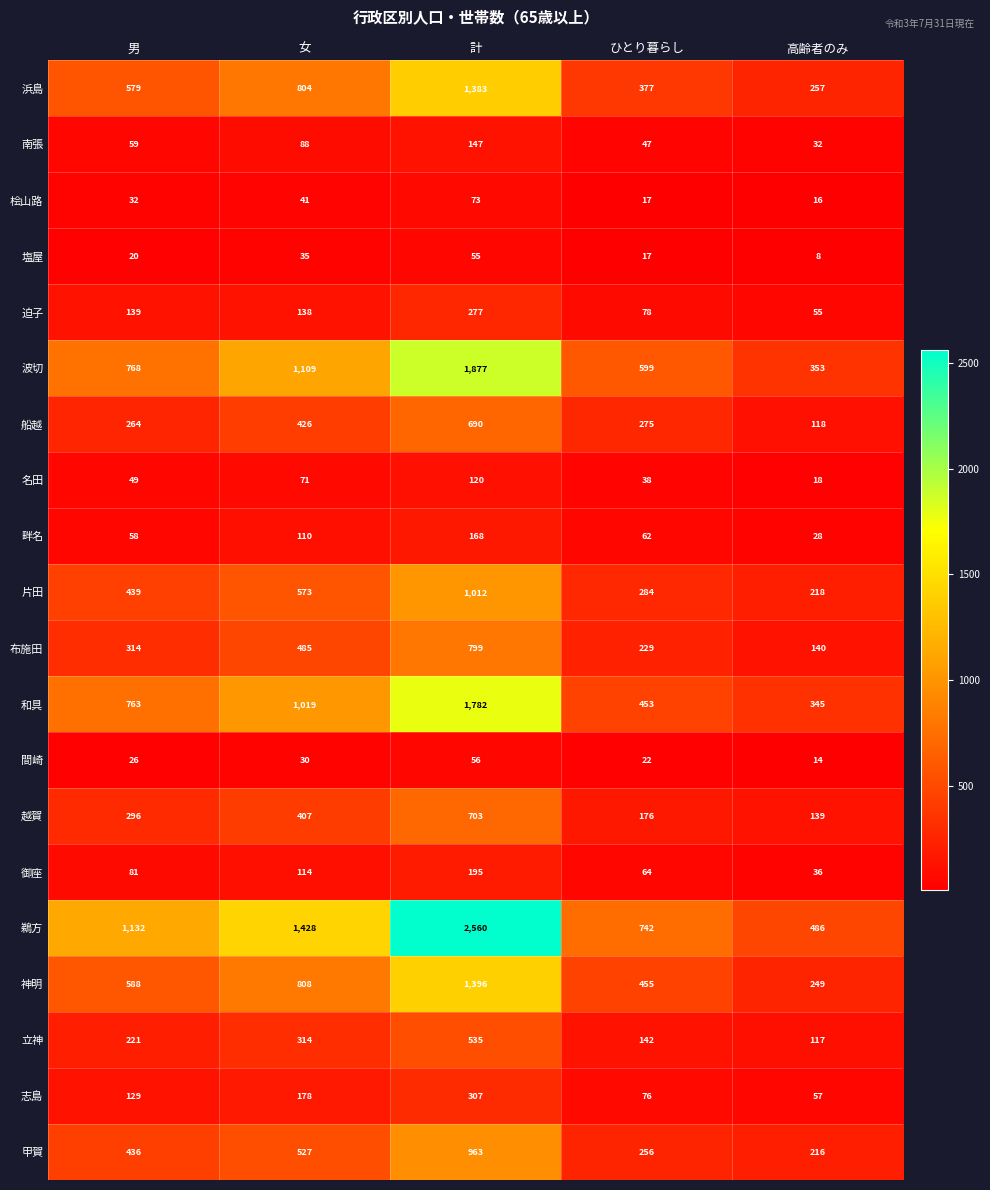

At which label does 船越 first exceed 275?

女